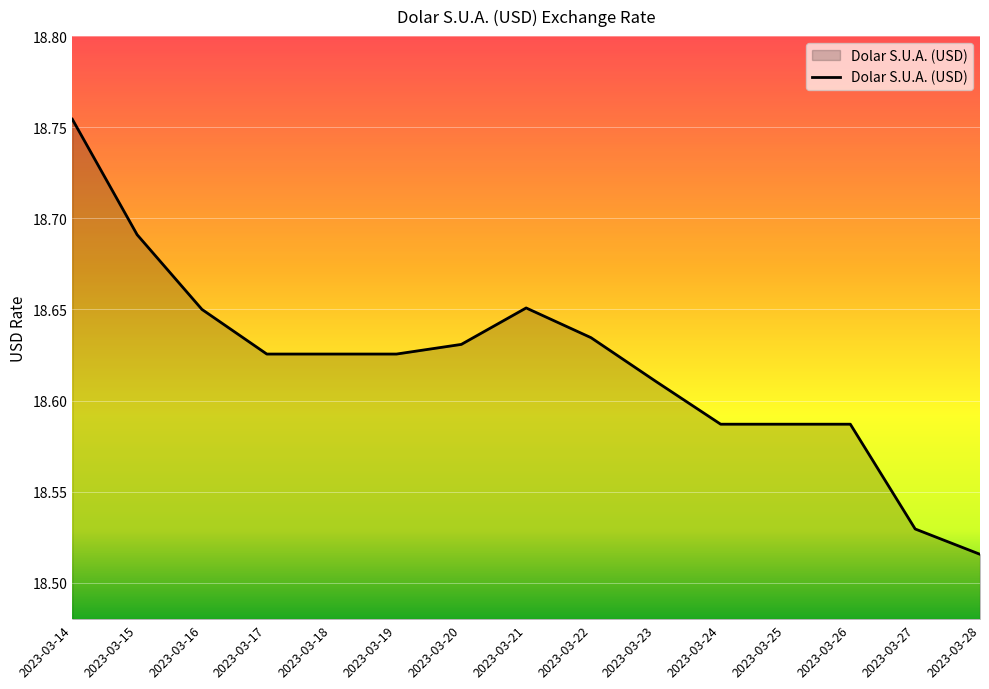

Where is the data nearest to the value 18?

2023-03-28